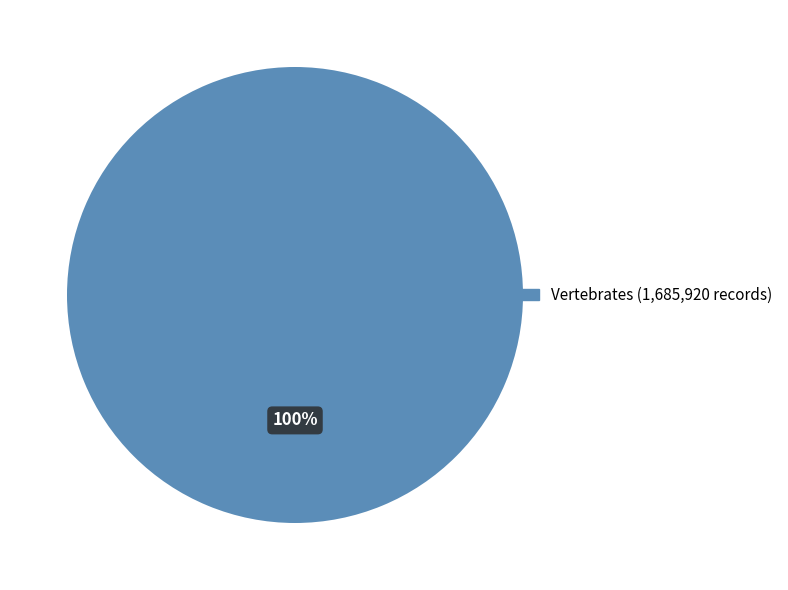

Is there any slice that represents more than half of the pie?

Yes